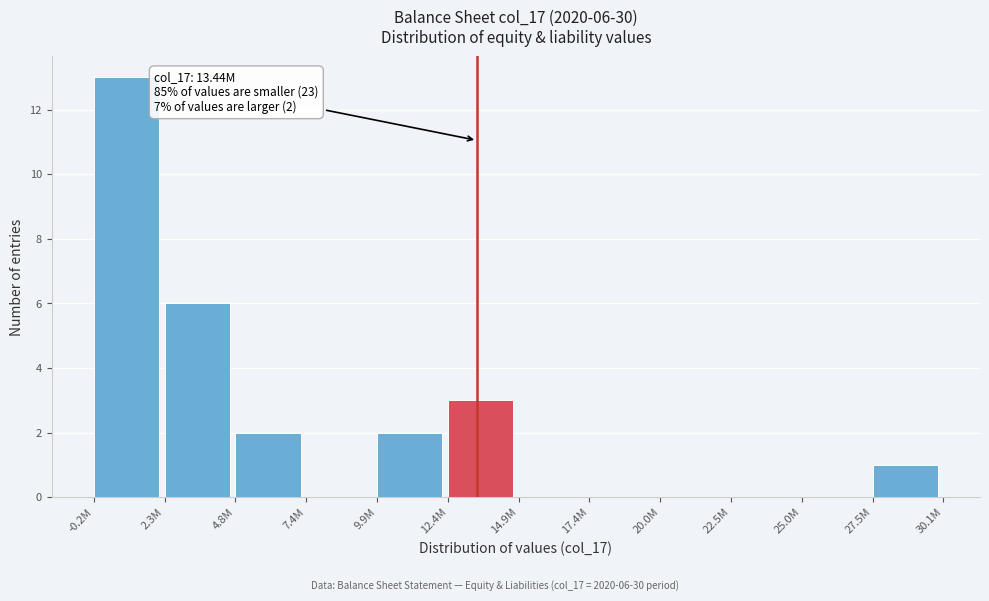

Between 20.0M and 12.4M, which is larger?

12.4M